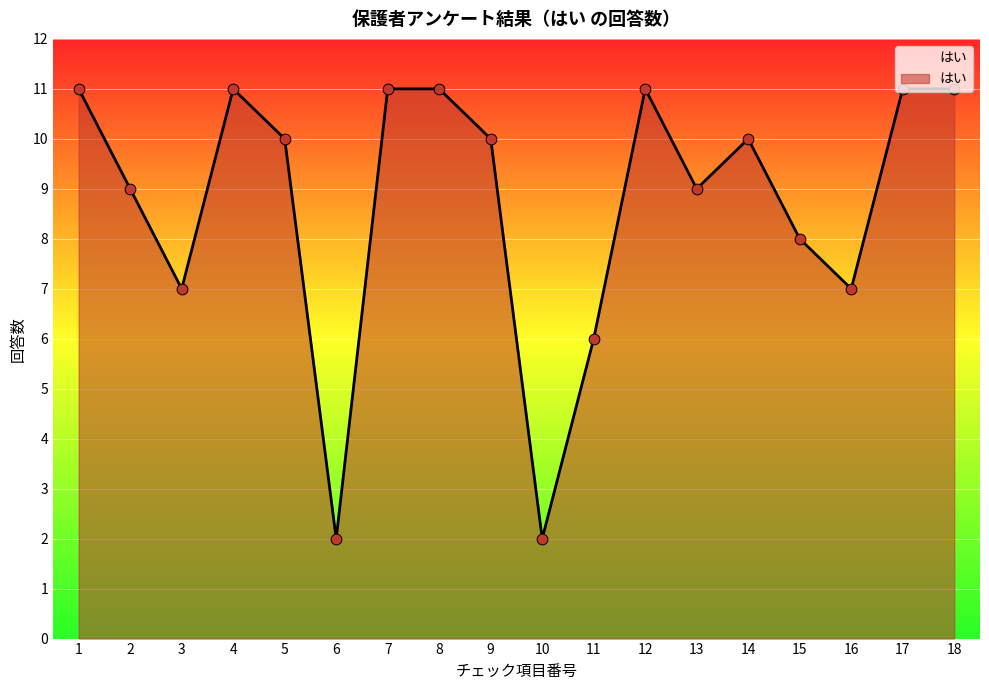

Between 13 and 3, which is larger?

13